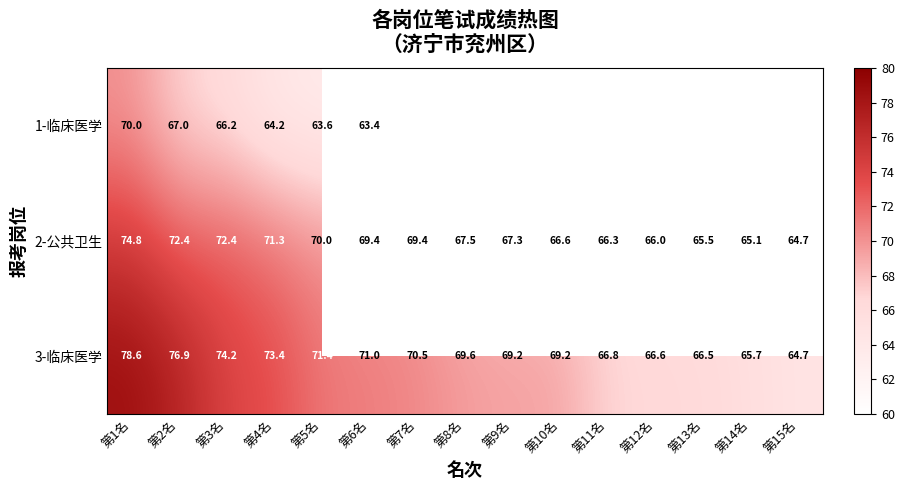

At which label does 3-临床医学 reach its minimum?

第15名